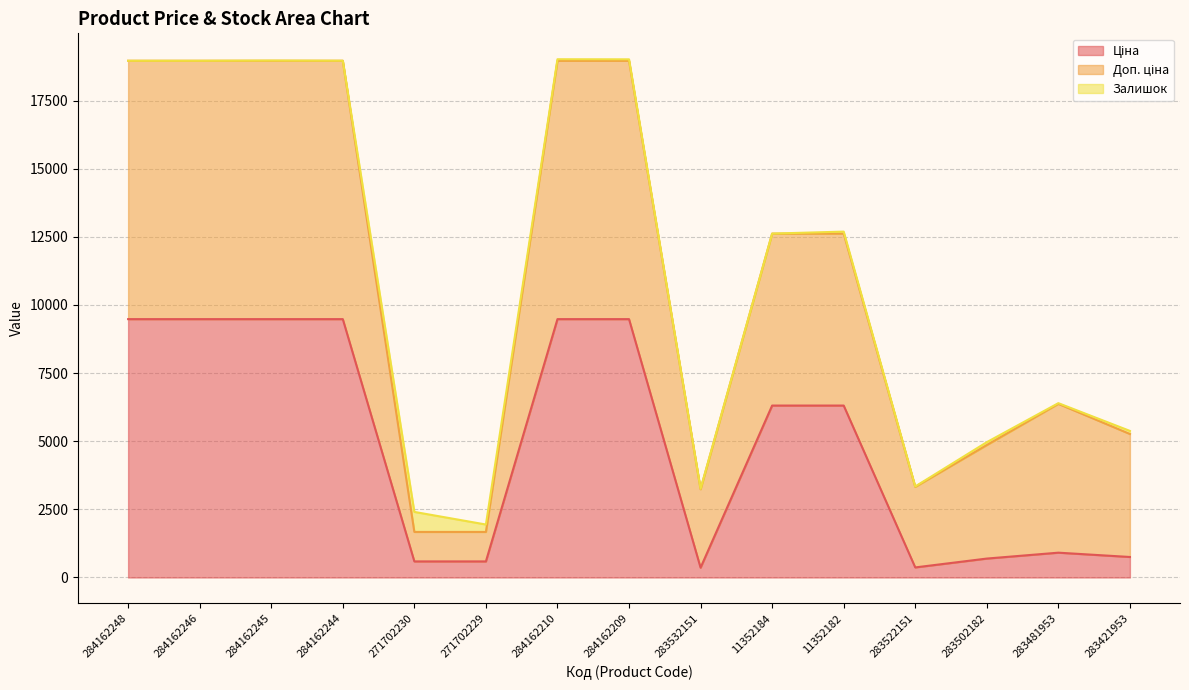

What is the label of the 1st point from the left?

284162248